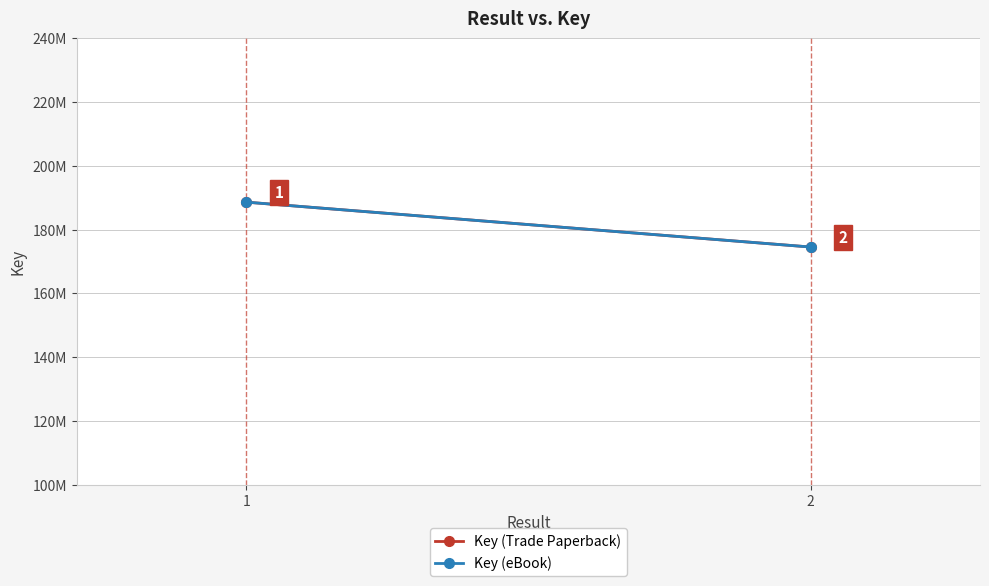

List the series in order of their peak value, lowest first.

Key (Trade Paperback), Key (eBook)